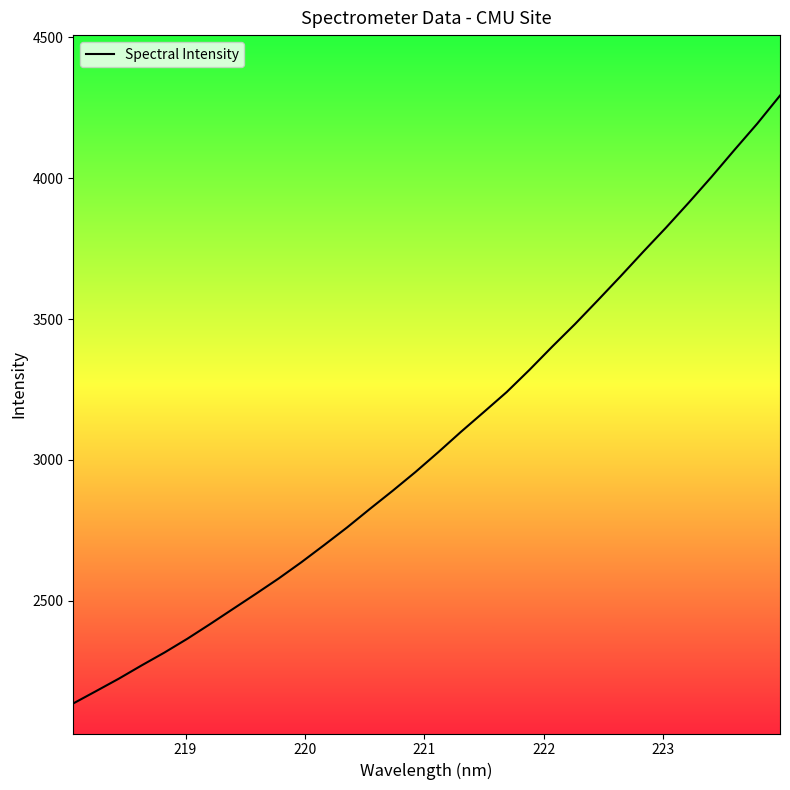

What is the minimum value shown in the chart?

2135.2